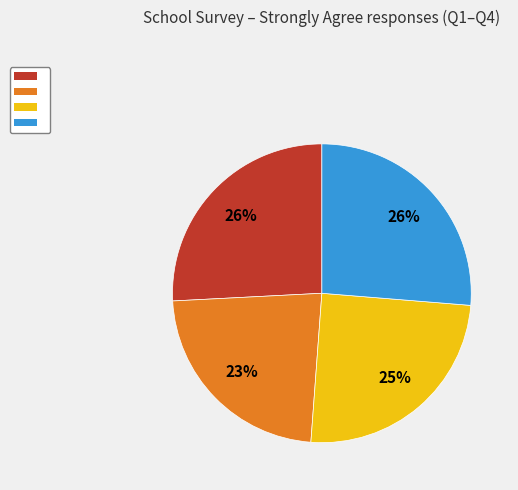

Is there a majority slice in this chart?

No